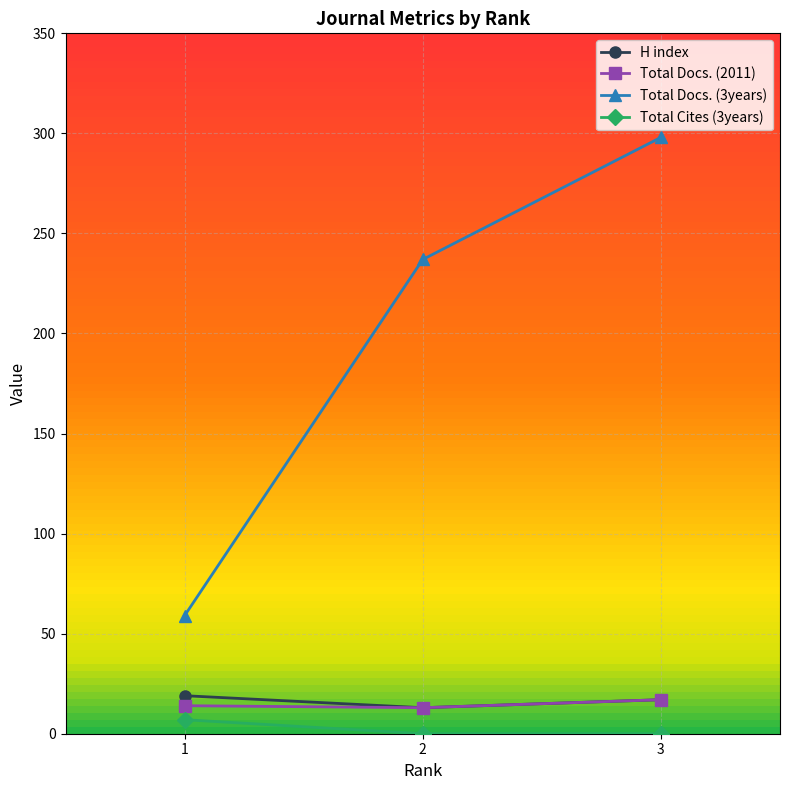

True or false: Total Docs. (2011) has a value of 14 at 1.

True